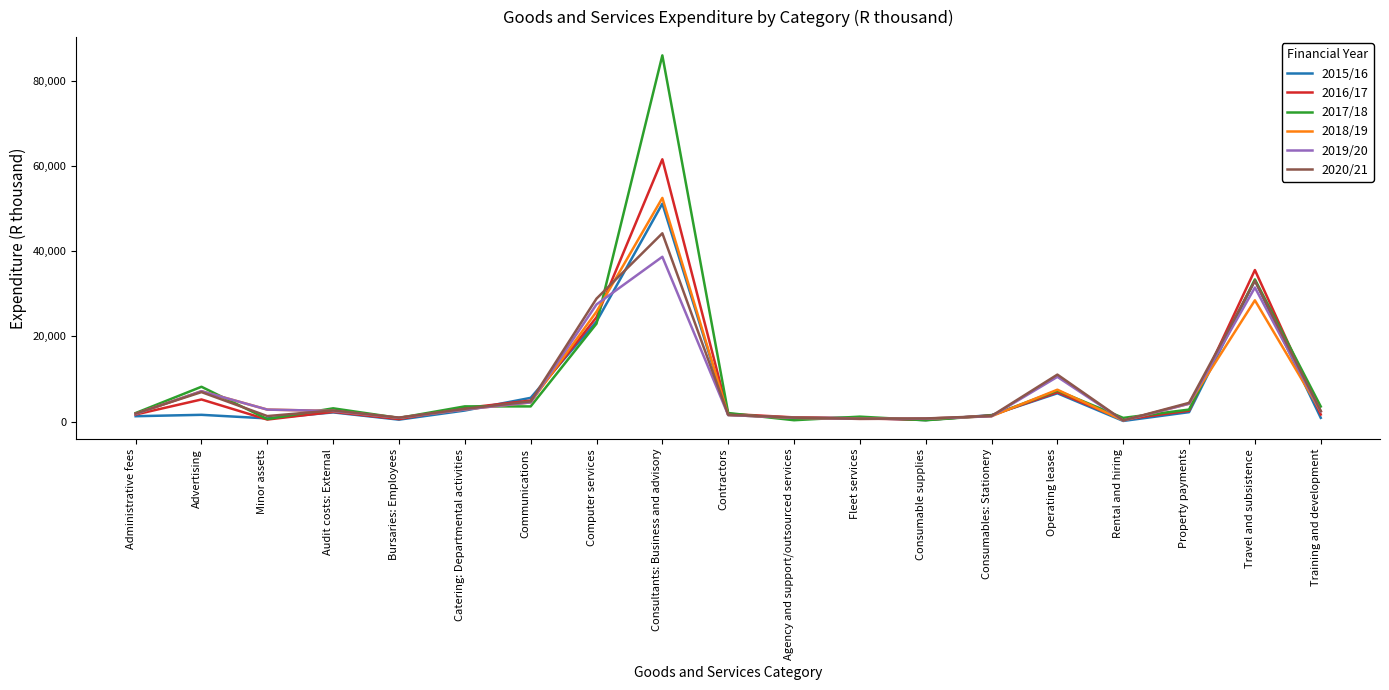

What value does the 2019/20 series have at Operating leases?

10515